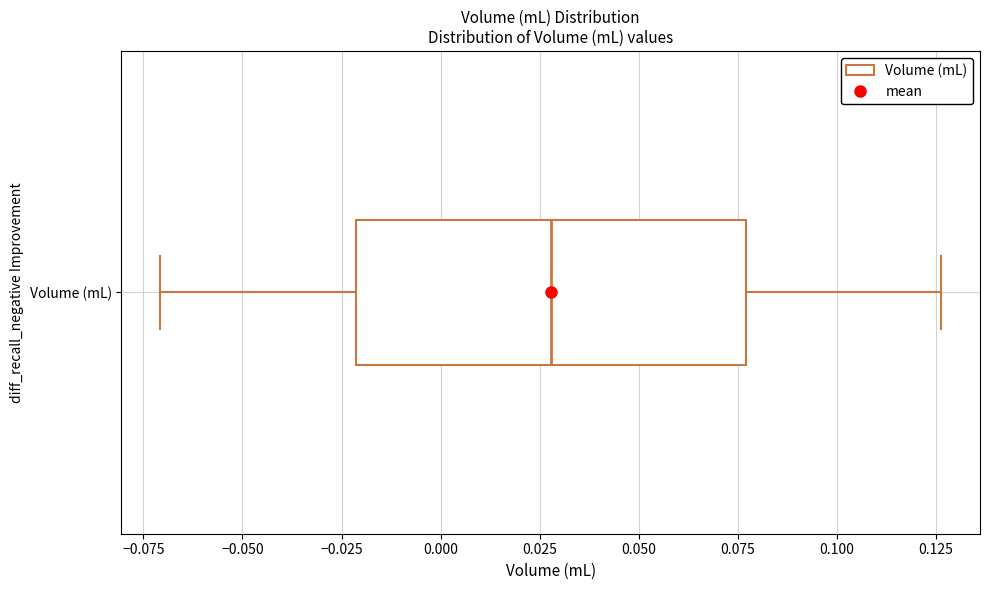

Where is the left edge of the box for Volume (mL) on the x-axis? The values are not printed on the chart, so give them approximately, as read against the axis.

-0.020